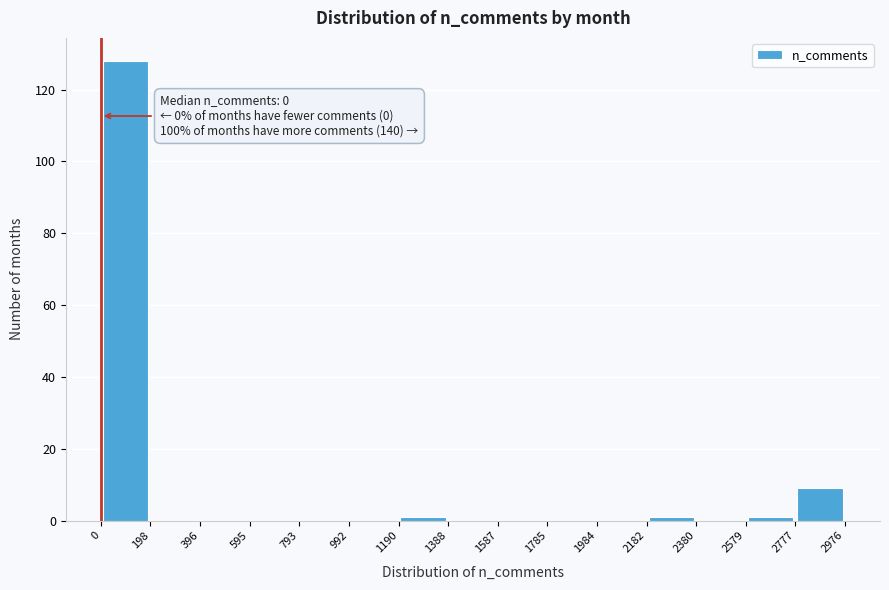

Which range on the x-axis has the tallest bar?

0 to 198